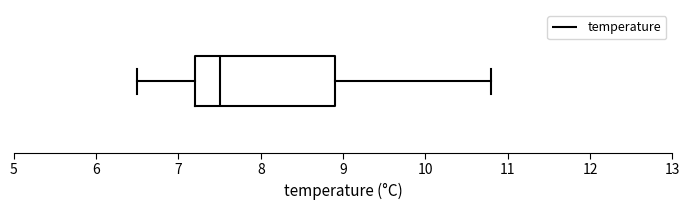

Read this box plot against the x-axis: the position of the median line, the range covered by the box, and the ends of both whiskers. The values are not printed on the chart, so give them approximately, as read against the axis.

median 7.5, box 7.2 to 8.9, whiskers 6.5 to 10.8